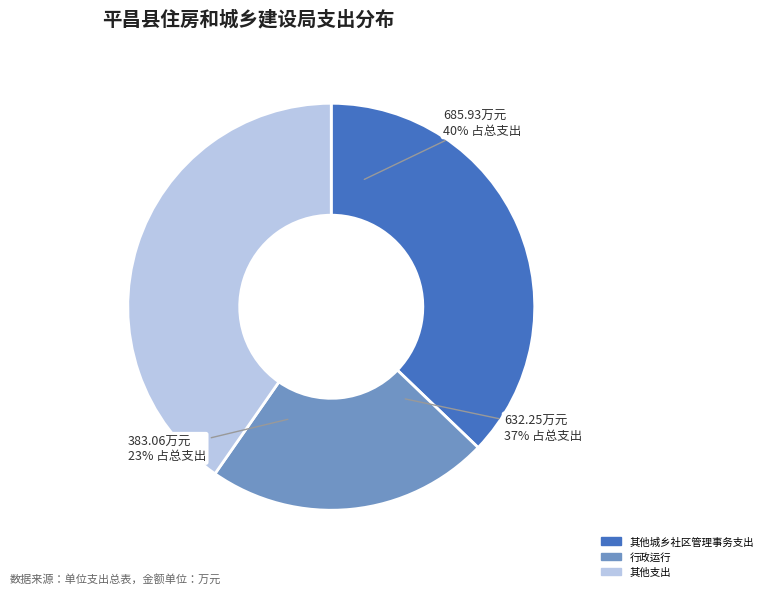

Does 事业单位医疗 account for over 50% of the chart?

No